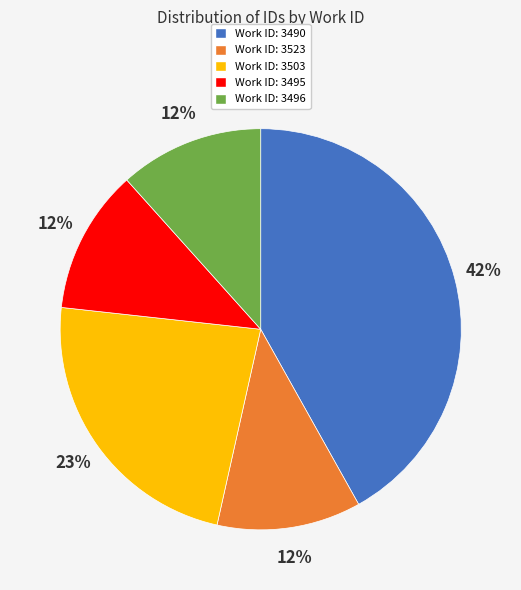

Count the number of slices in the pie.

5